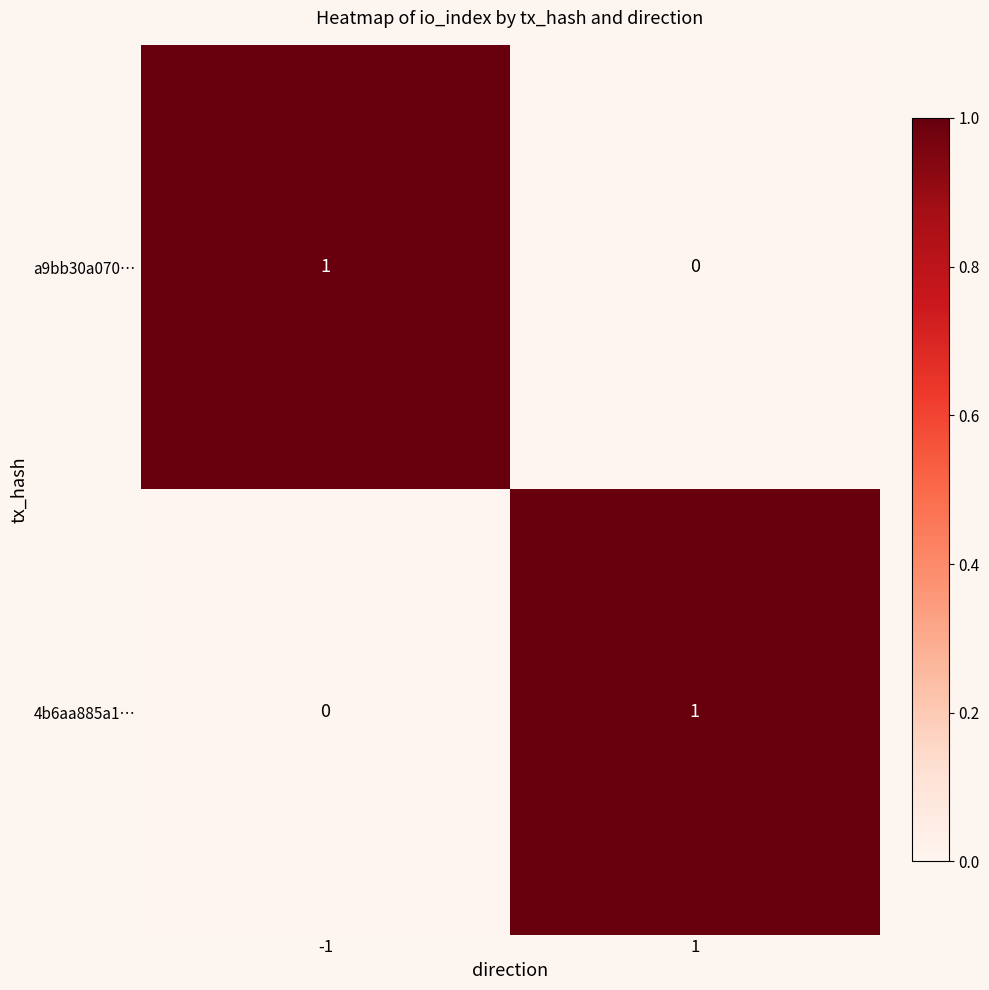

Rank the categories by a9bb30a070… value from highest to lowest.

-1, 1